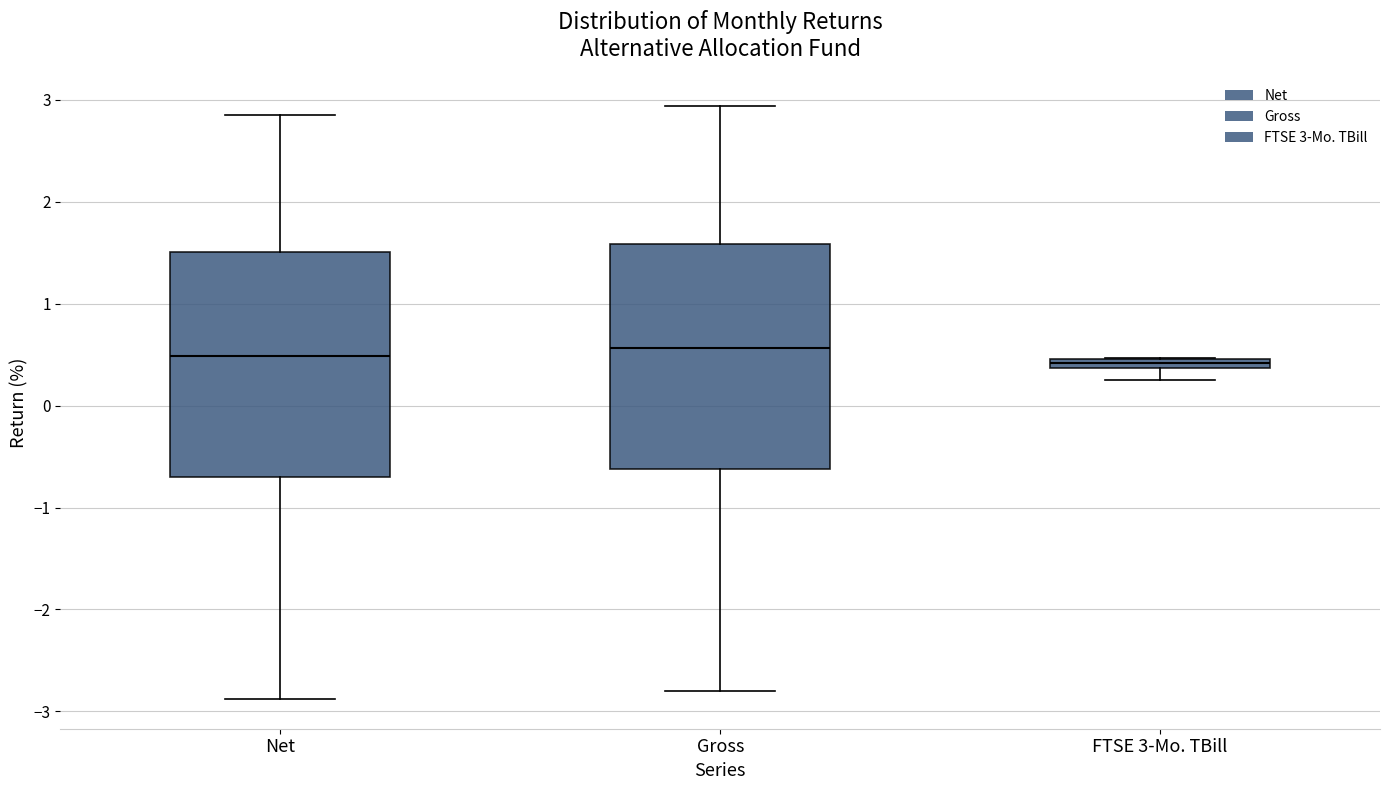

Where is the upper edge of the box for Gross on the y-axis? The values are not printed on the chart, so give them approximately, as read against the axis.

1.6